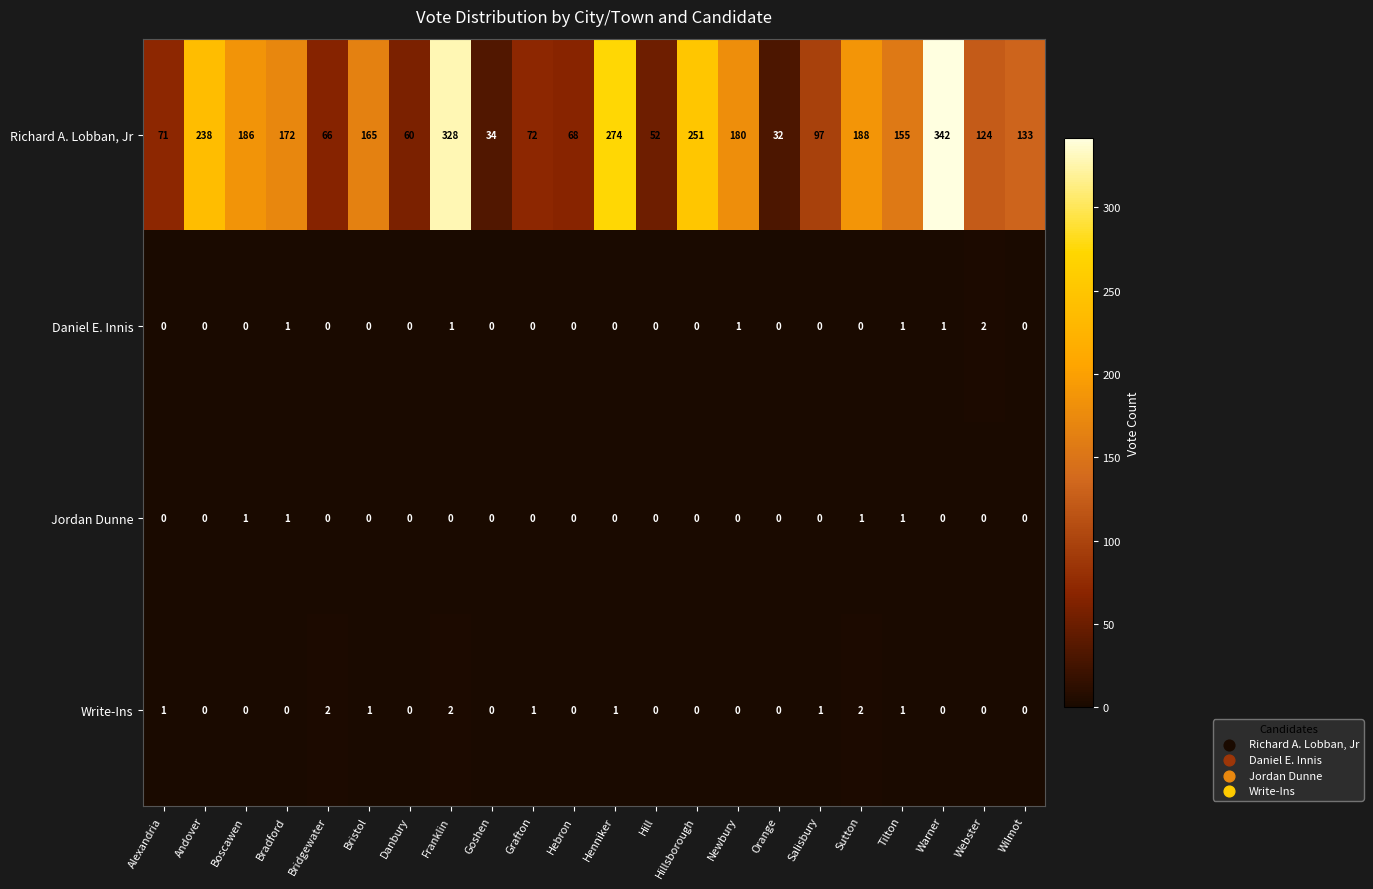

Which series has the largest range (max minus min)?

Richard A. Lobban, Jr